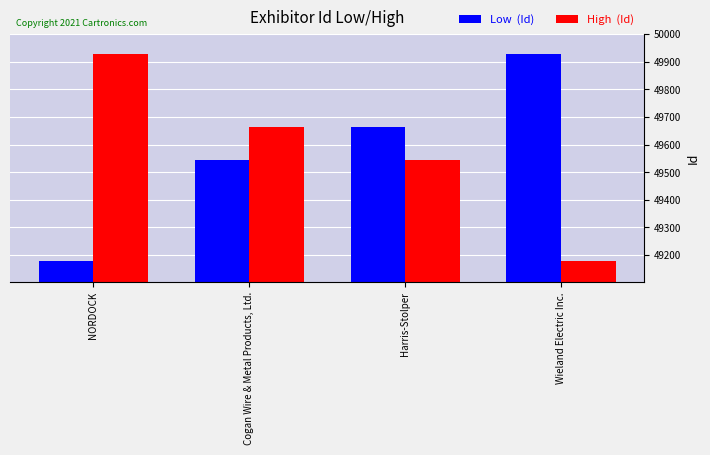

What is the maximum value shown in the chart?

49926